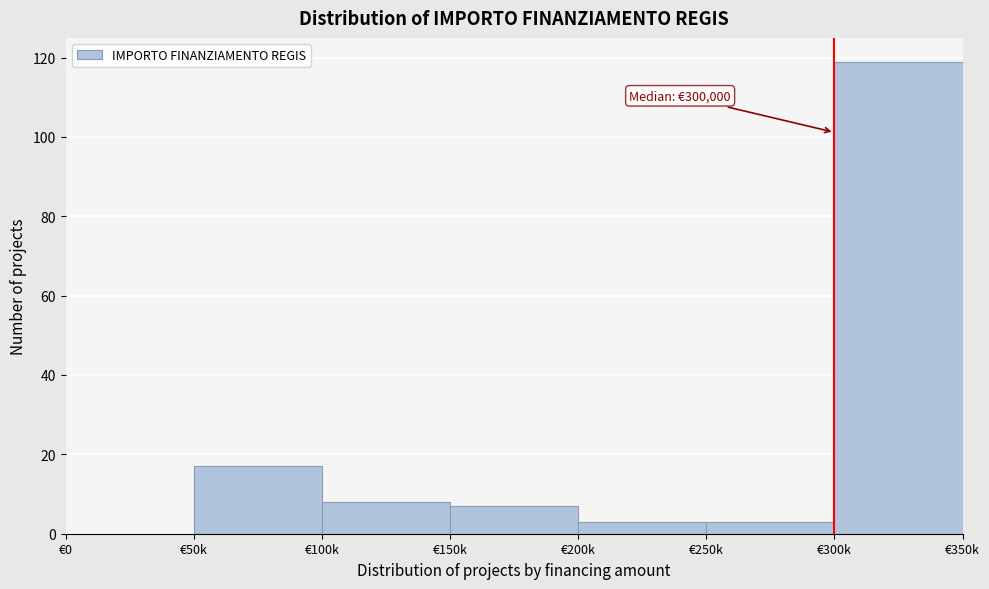

Reading left to right, list all the values displayed in this chart.

€0=0	€50k=17	€100k=8	€150k=7	€200k=3	€250k=3	€300k=119